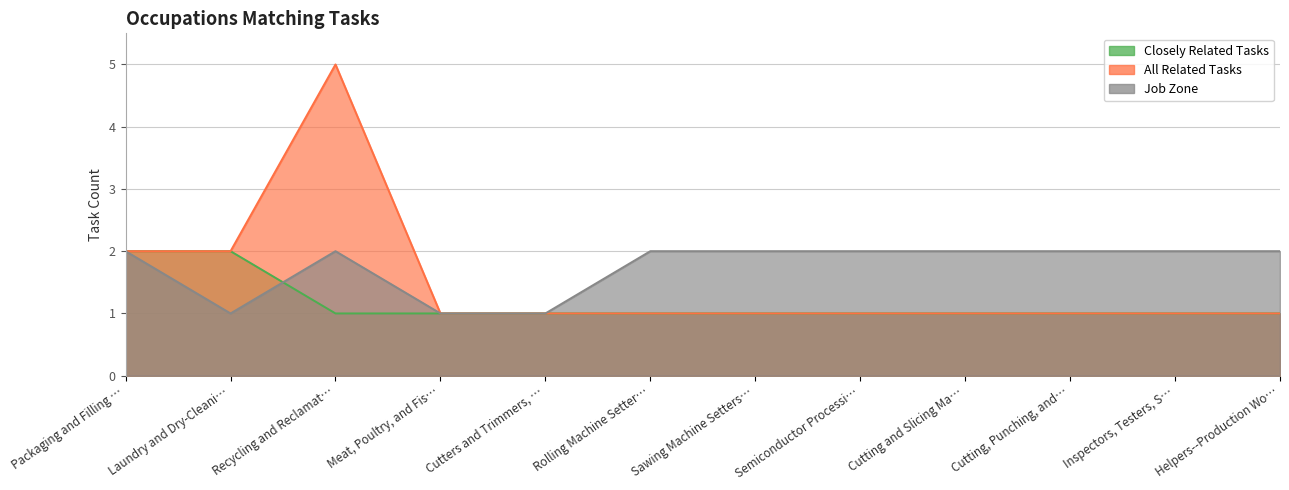

Between Meat, Poultry, and Fis… and Cutting and Slicing Ma…, which is larger?

Meat, Poultry, and Fis…